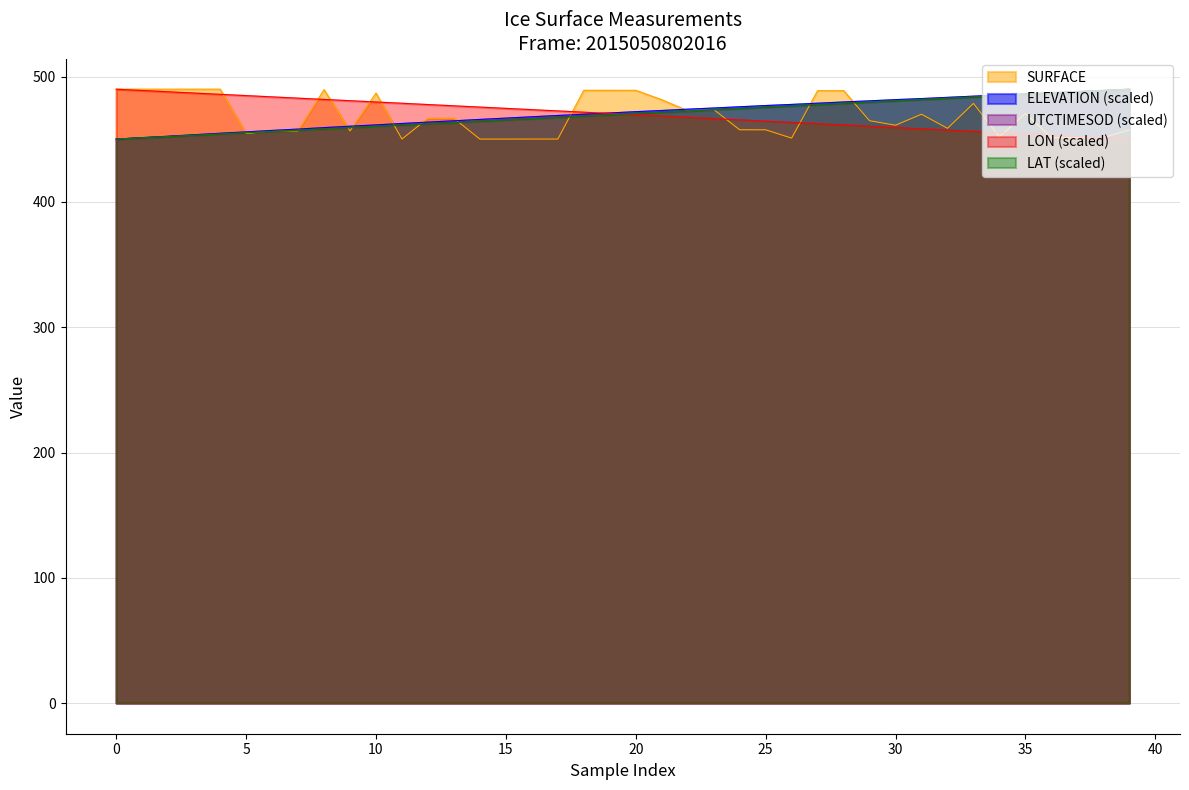

True or false: ELEVATION has more than 2 points higher than both neighbors.

False